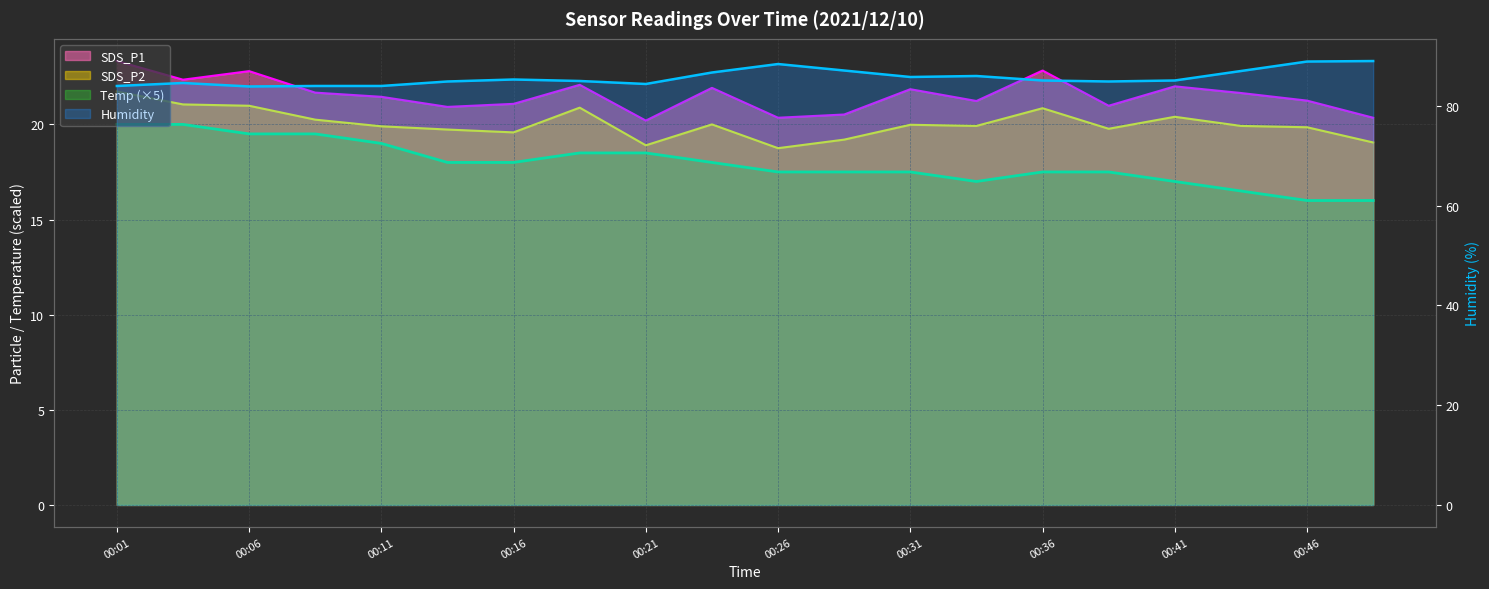

The SDS_P2 series shows 20.0 at 00:31. True or false?

True